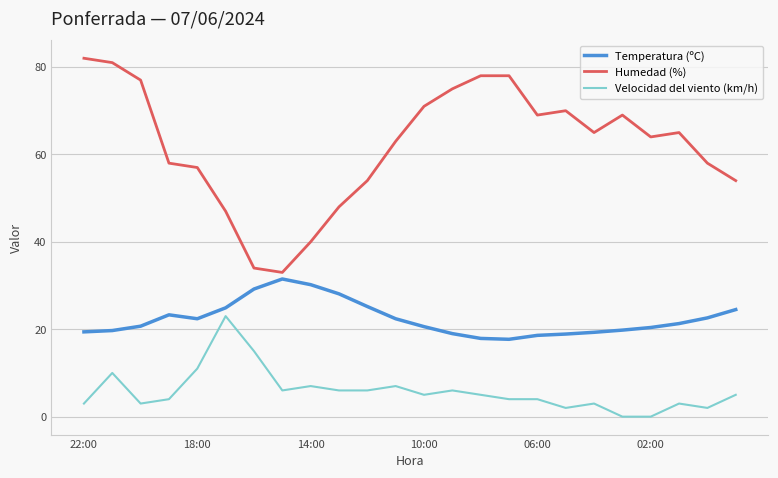

True or false: Velocidad del viento (km/h) and Temperatura (ºC) cross at least once.

False